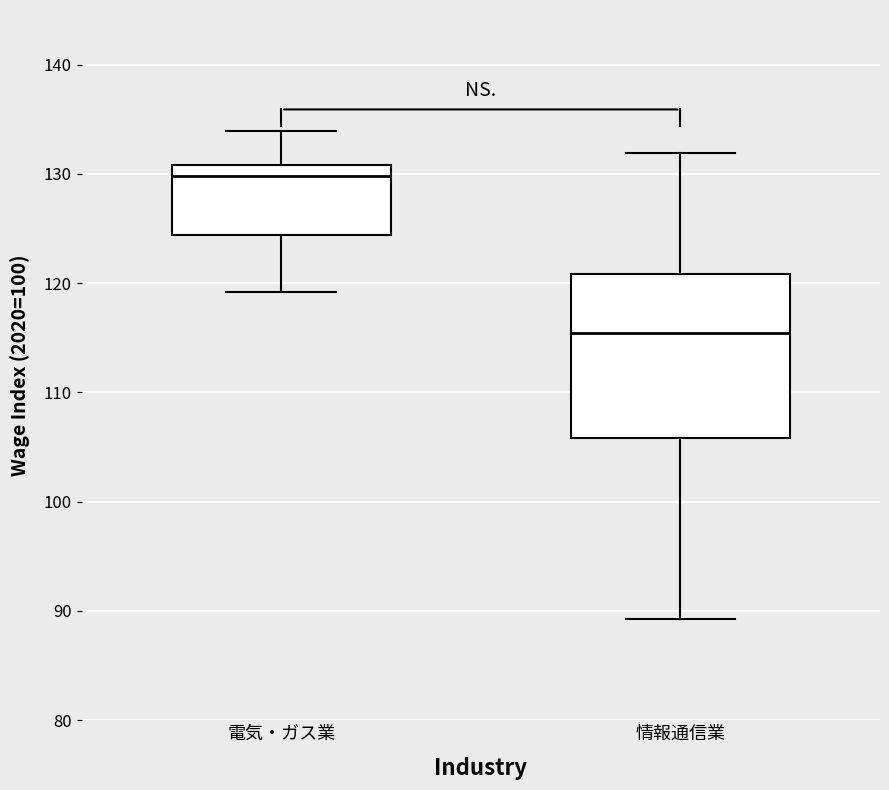

Reading left to right, read every box against the y-axis: the position of its median line, the range the box covers, and the ends of its whiskers. The values are not printed on the chart, so give them approximately, as read against the axis.

電気・ガス業: median 130, box 124 to 131, whiskers 119 to 134
情報通信業: median 115, box 106 to 121, whiskers 89 to 132